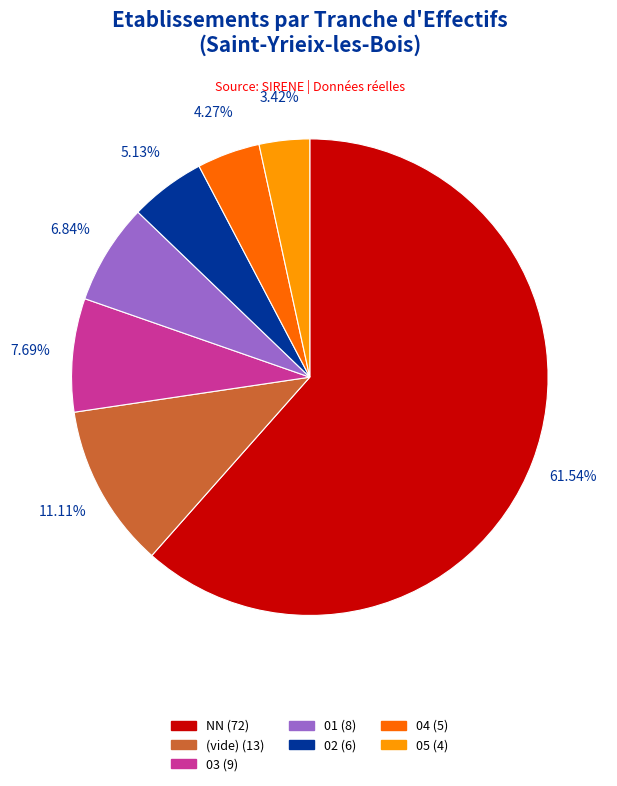

Which has a higher value, 02 (6) or 03 (9)?

03 (9)